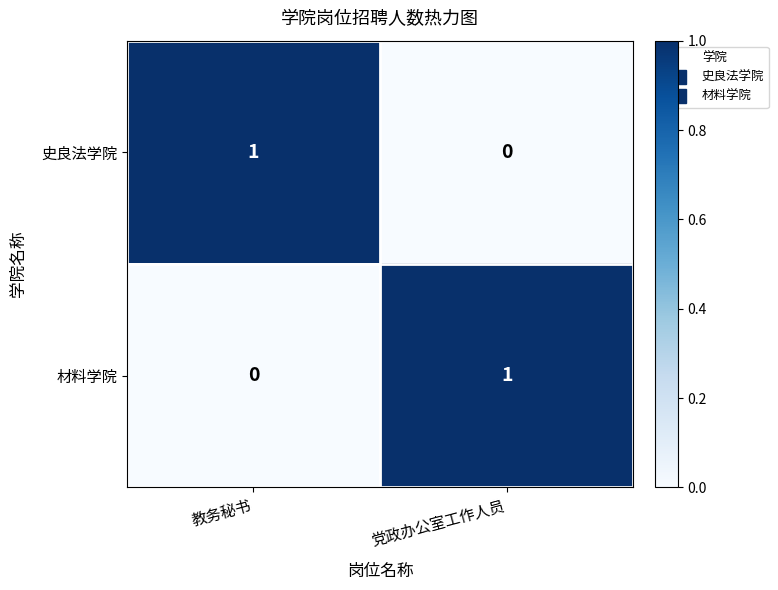

The value of 史良法学院 at 教务秘书 is 1. True or false?

True